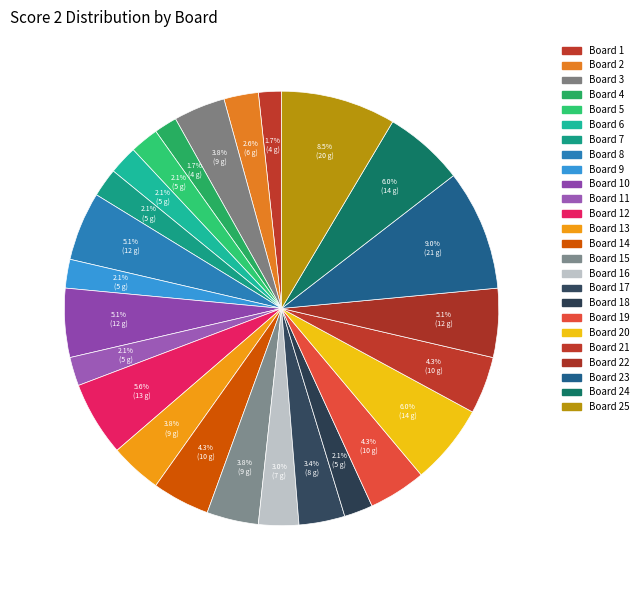

Count the number of slices in the pie.

25